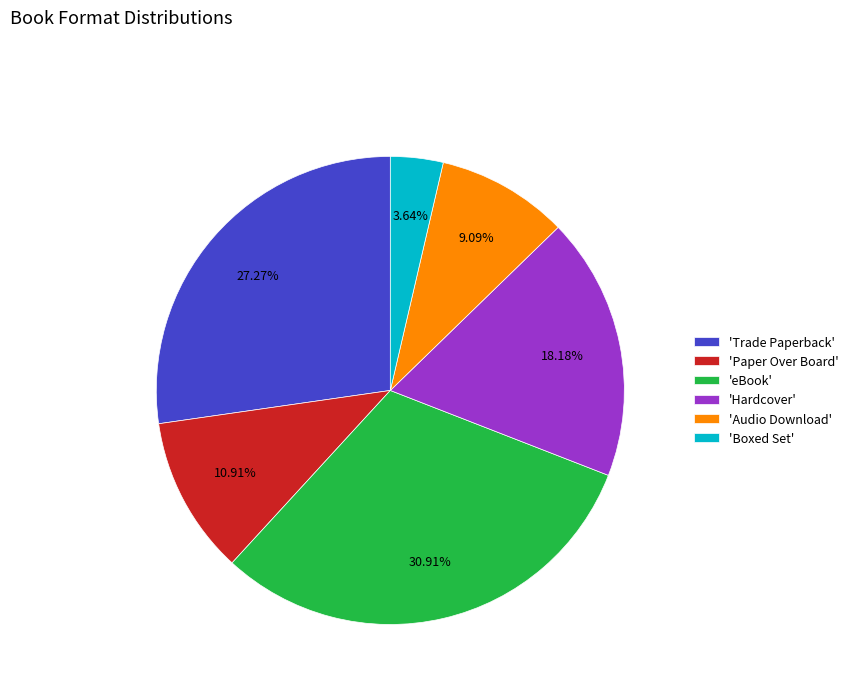

What is the ratio of the value at 'eBook' to the value at 'Boxed Set'?

8.5